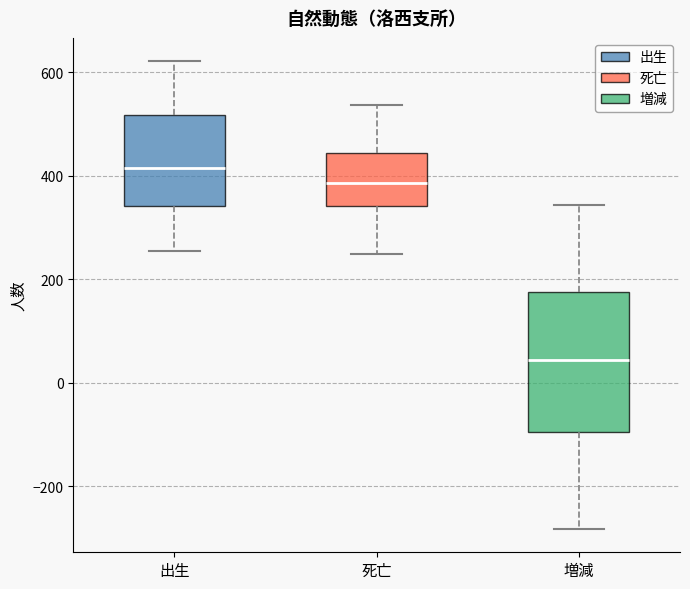

Which box is the tallest, from its lower edge to its upper edge?

増減